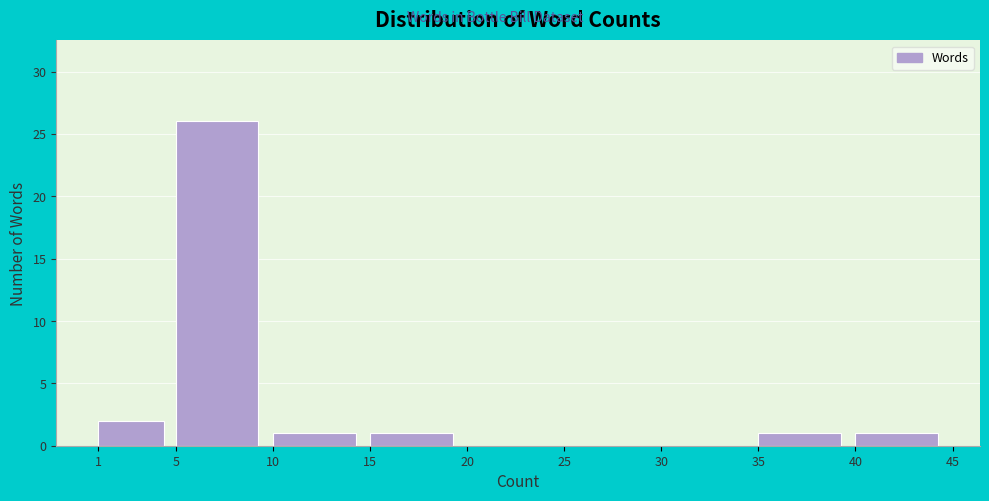

Reading left to right, transcribe this chart: for each bar, give the range it covers on the x-axis and its height. The values are not printed on the chart, so give them approximately, as read against the axis.

1 to 5: 2
5 to 10: 26
10 to 15: 1
15 to 20: 1
20 to 25: 0
25 to 30: 0
30 to 35: 0
35 to 40: 1
40 to 45: 1